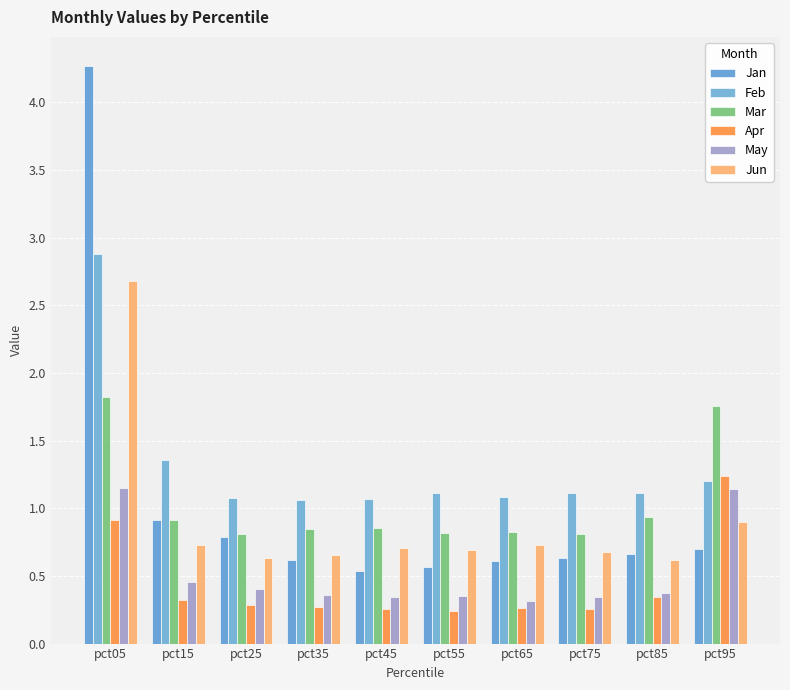

What is the sum of all Mar values?

10.4